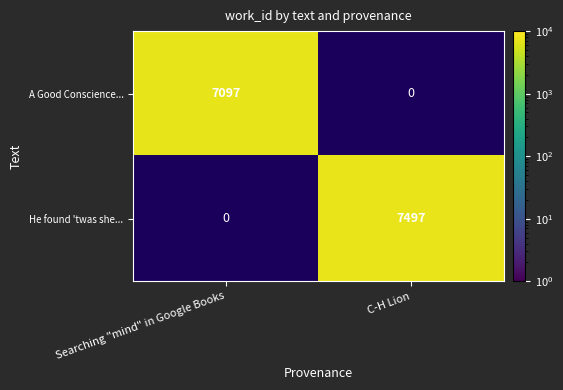

The A Good Conscience... series shows 2657 at Searching "mind" in Google Books. True or false?

False